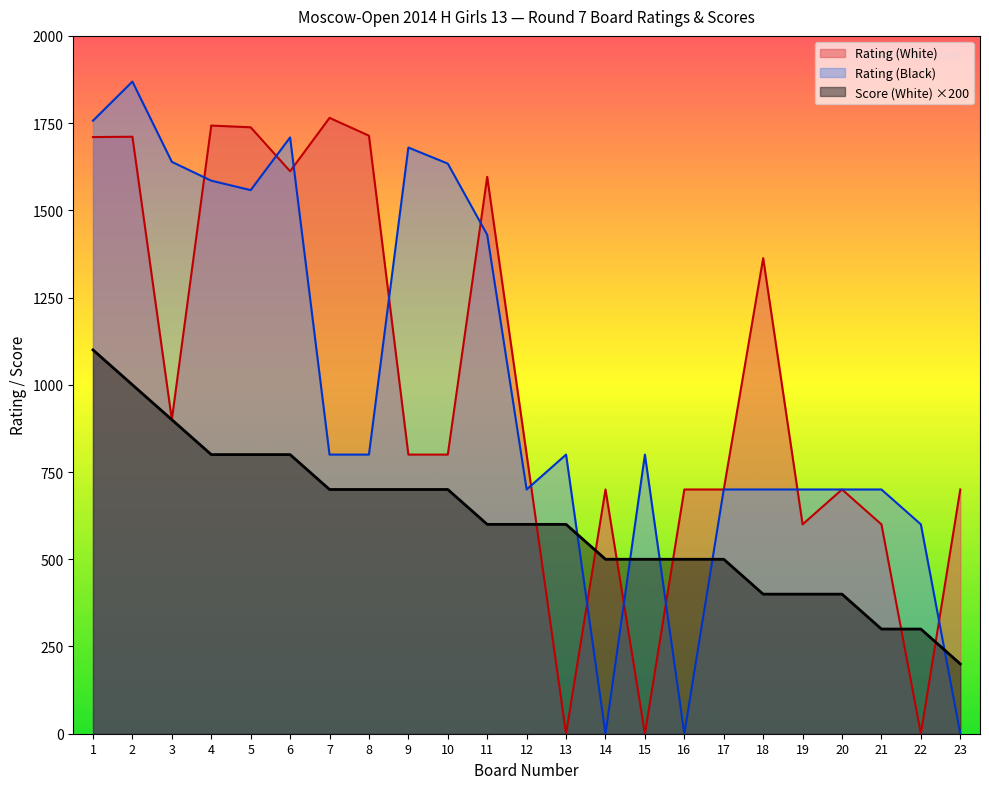

What is the sum of the Rating (Black) values at 2 and 4?

3454